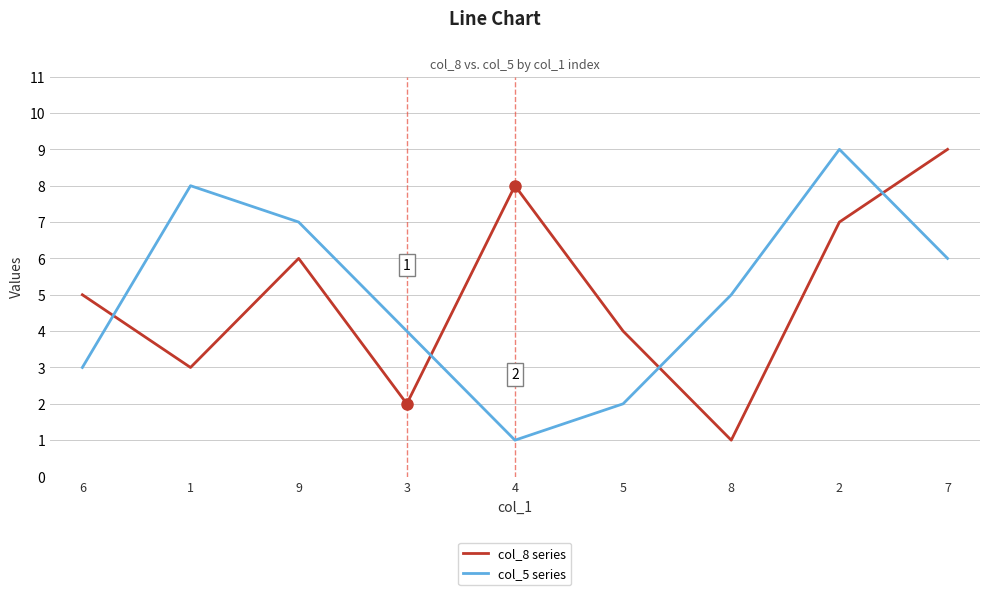

Is the value of col_5 series at 1 greater than the value of col_8 series at 5?

Yes